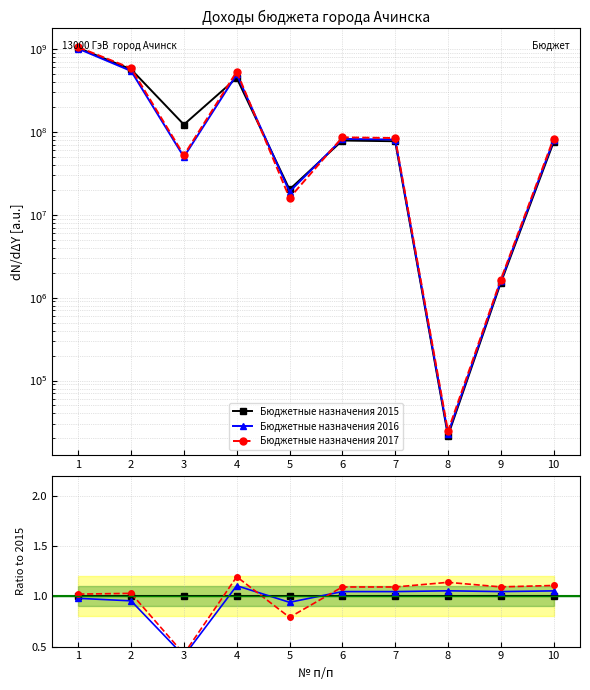

What is the difference between the maximum and minimum values in the Бюджетные назначения 2017 series?

1054392188